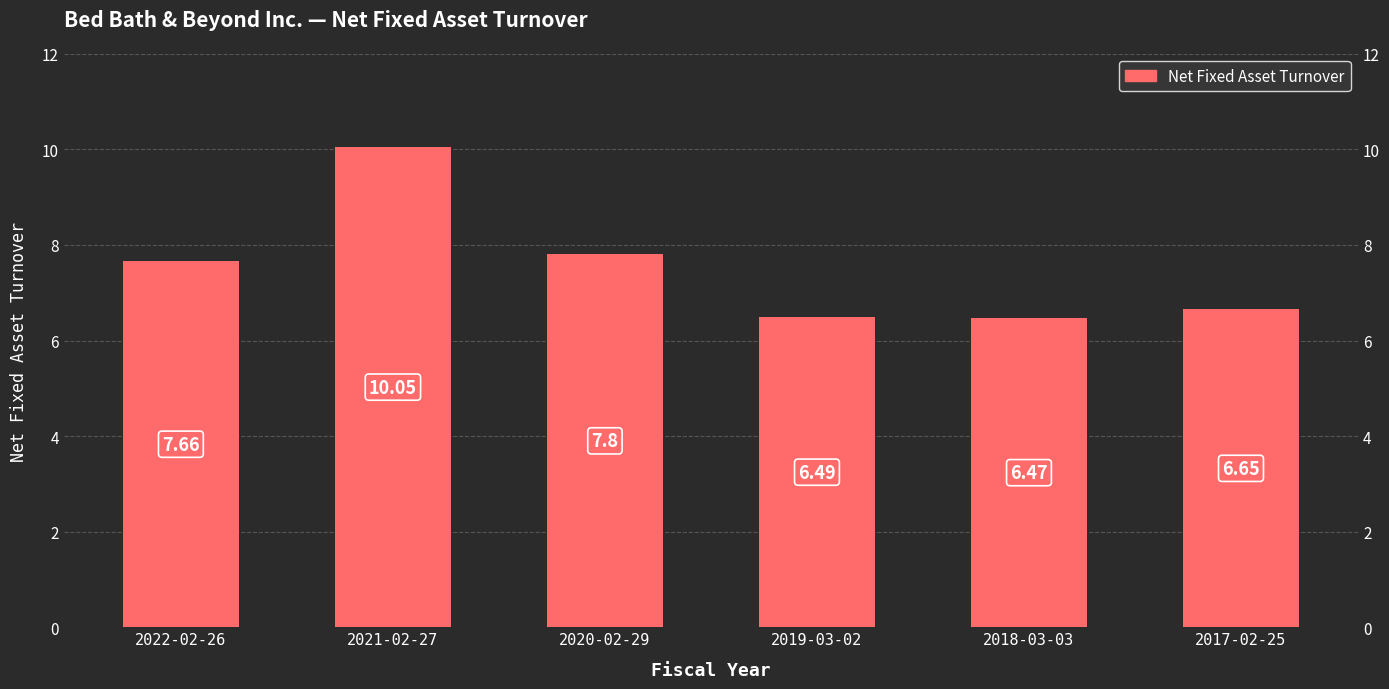

Reading left to right, list all the values displayed in this chart.

2022-02-26=7.7	2021-02-27=10.1	2020-02-29=7.8	2019-03-02=6.5	2018-03-03=6.5	2017-02-25=6.7